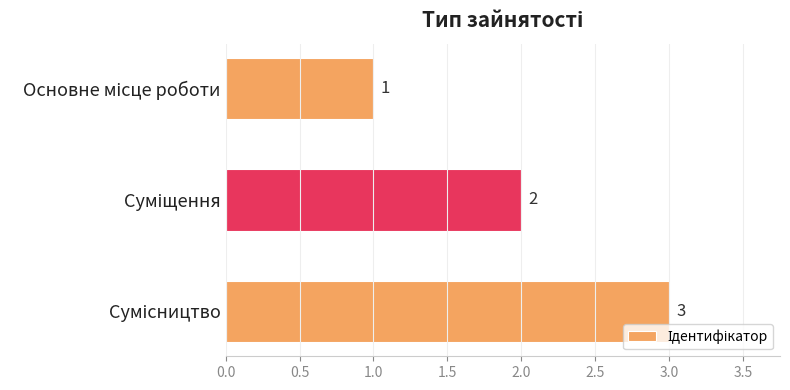

What is the greatest value displayed?

3